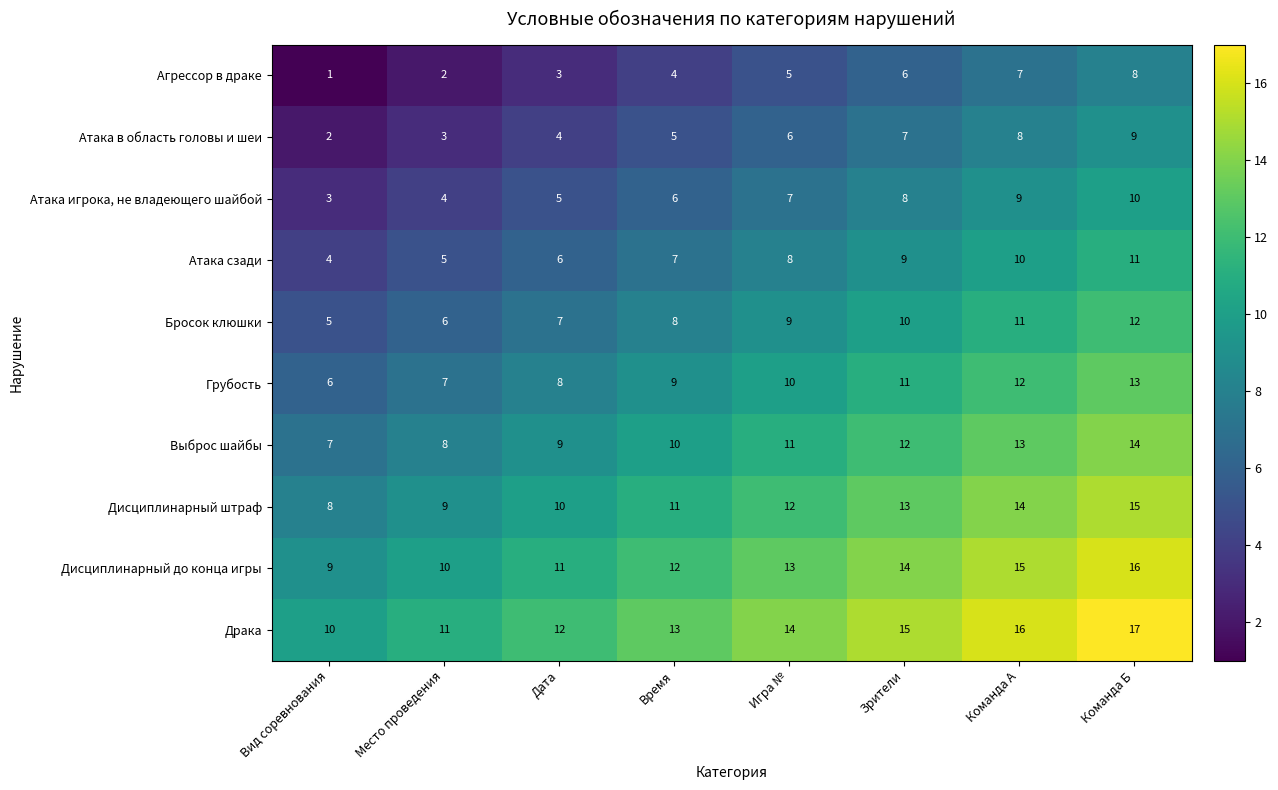

What is the difference between the second highest and minimum values in the Выброс шайбы series?

6